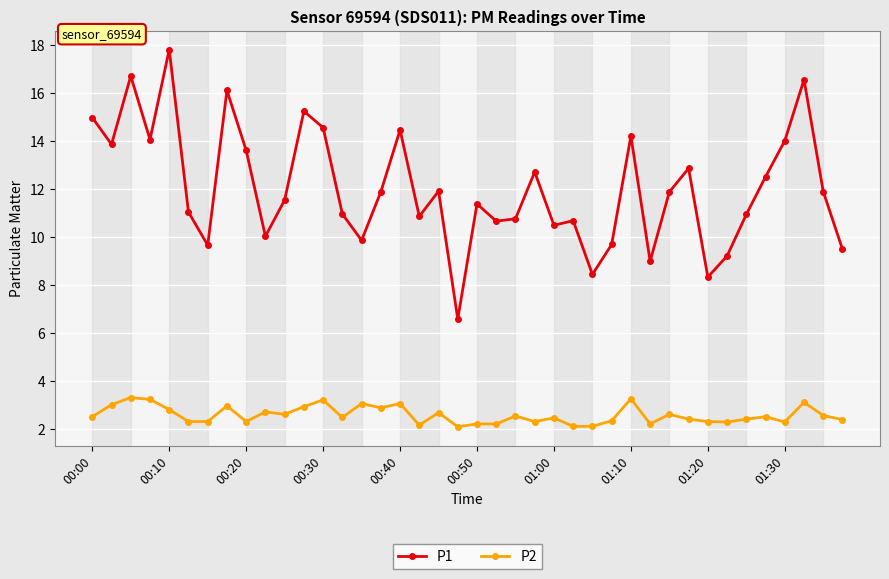

Which series has the widest spread of values?

P1